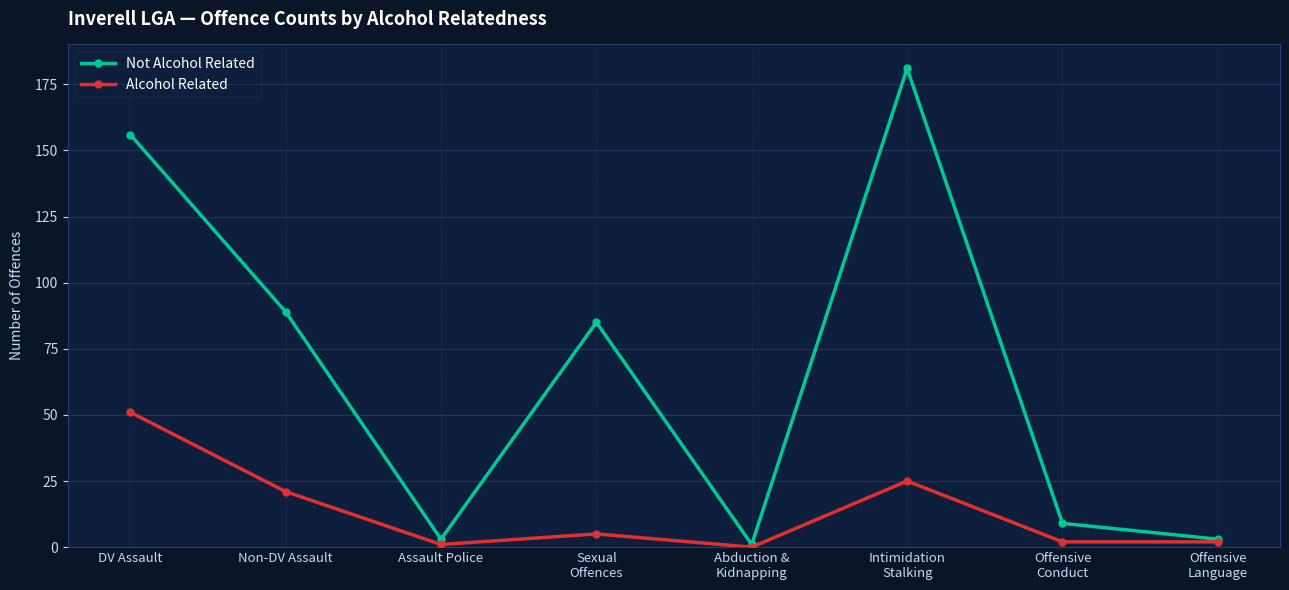

True or false: Not Alcohol Related has more than 0 interior local peaks.

True